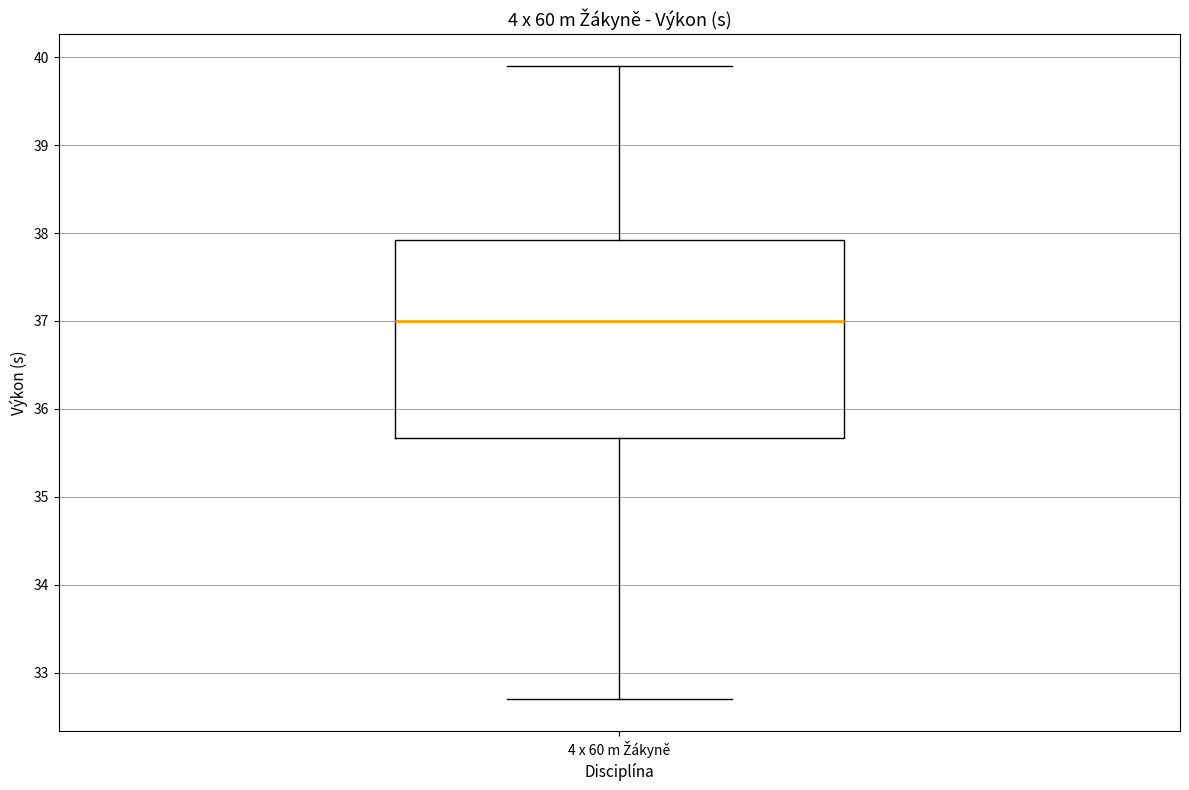

Transcribe this box plot: give where the median line is, the range the box spans, and where the two whiskers end, as read against the y-axis. The values are not printed on the chart, so give them approximately, as read against the axis.

median 37.0, box 35.7 to 37.9, whiskers 32.7 to 39.9